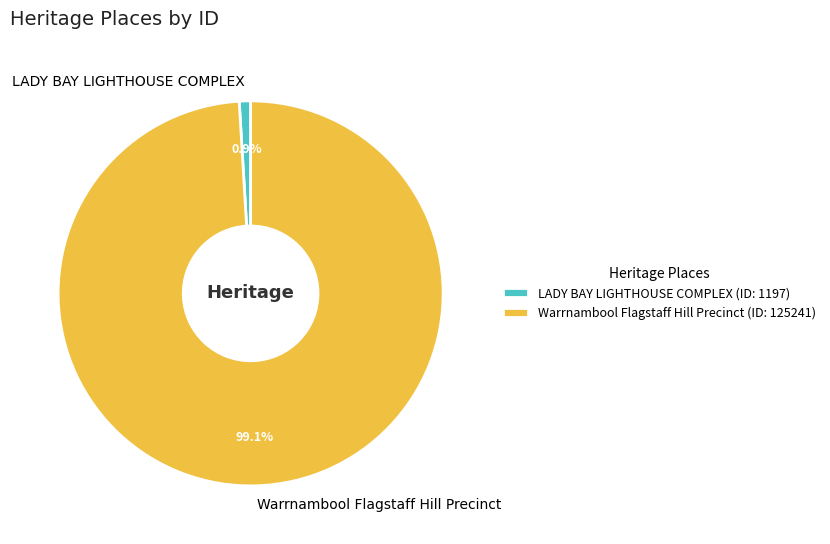

To the nearest percent, what is the average slice percentage?

50%